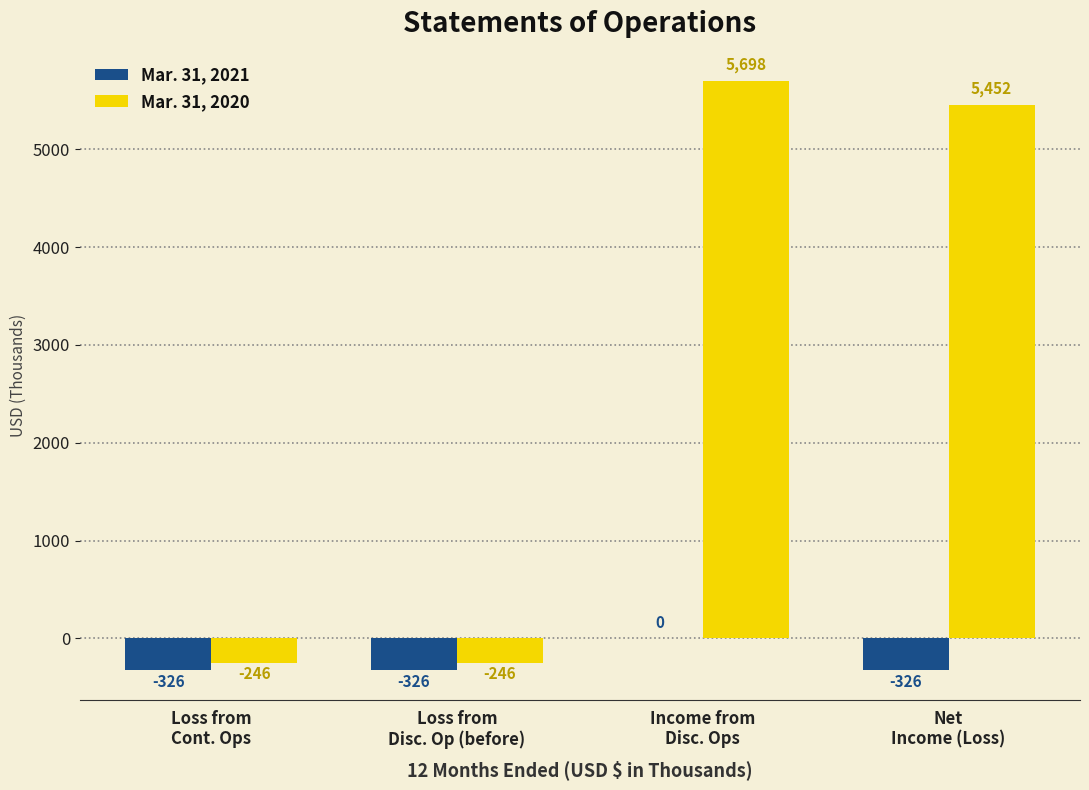

The Mar. 31, 2021 series shows -326 at Net
Income (Loss). True or false?

True